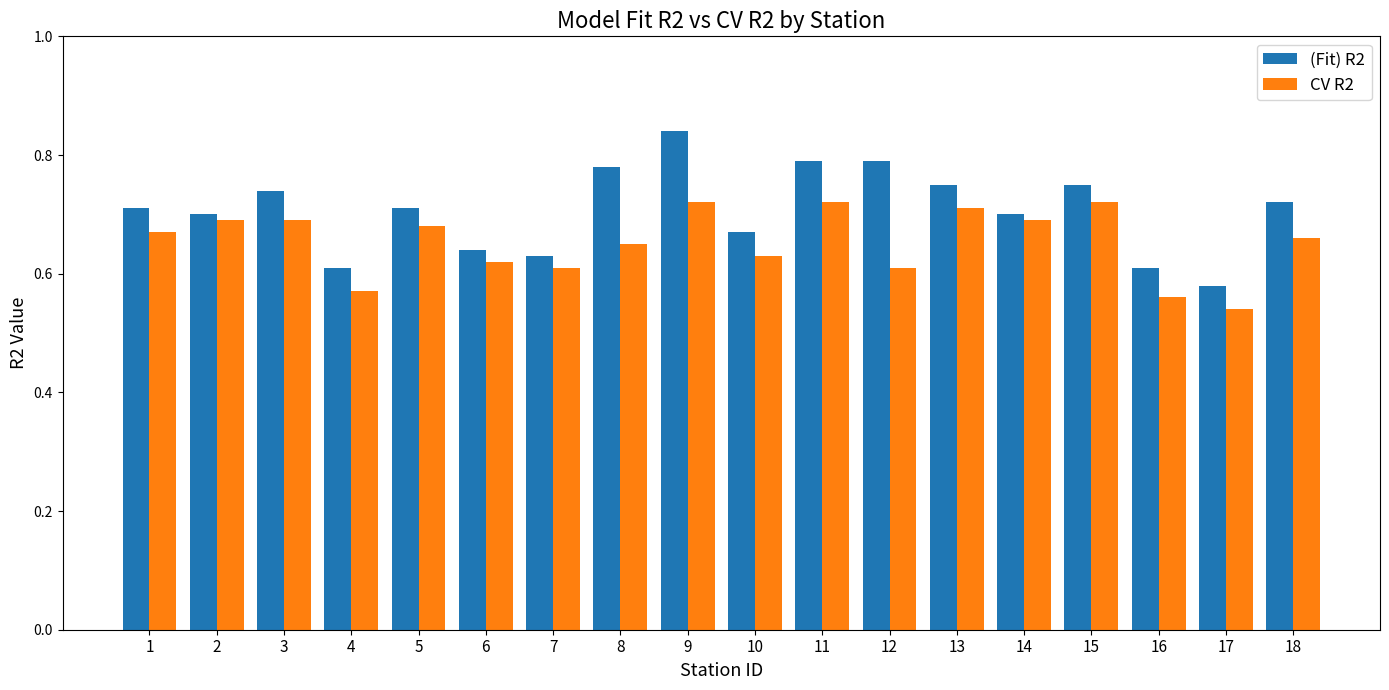

What is the sum of the (Fit) R2 values at 18 and 10?

1.4